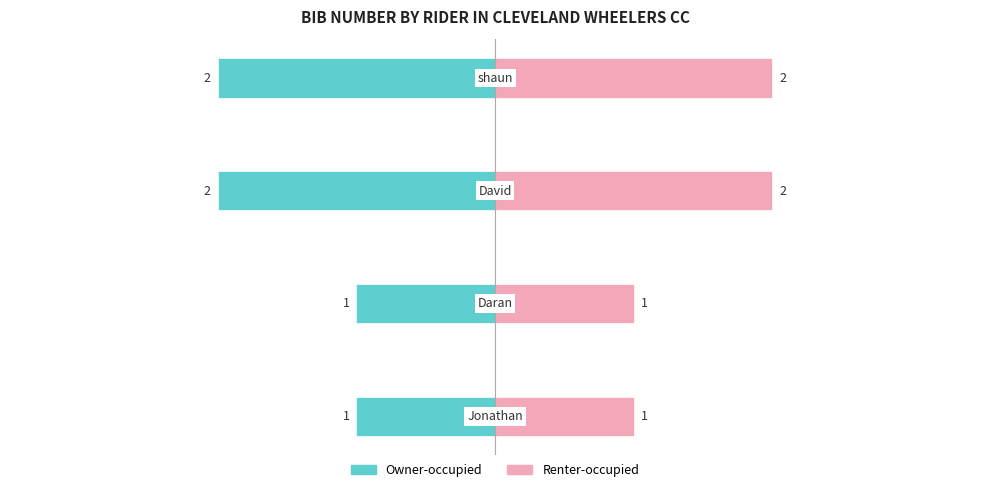

What value does the Renter-occupied series have at −2?

2